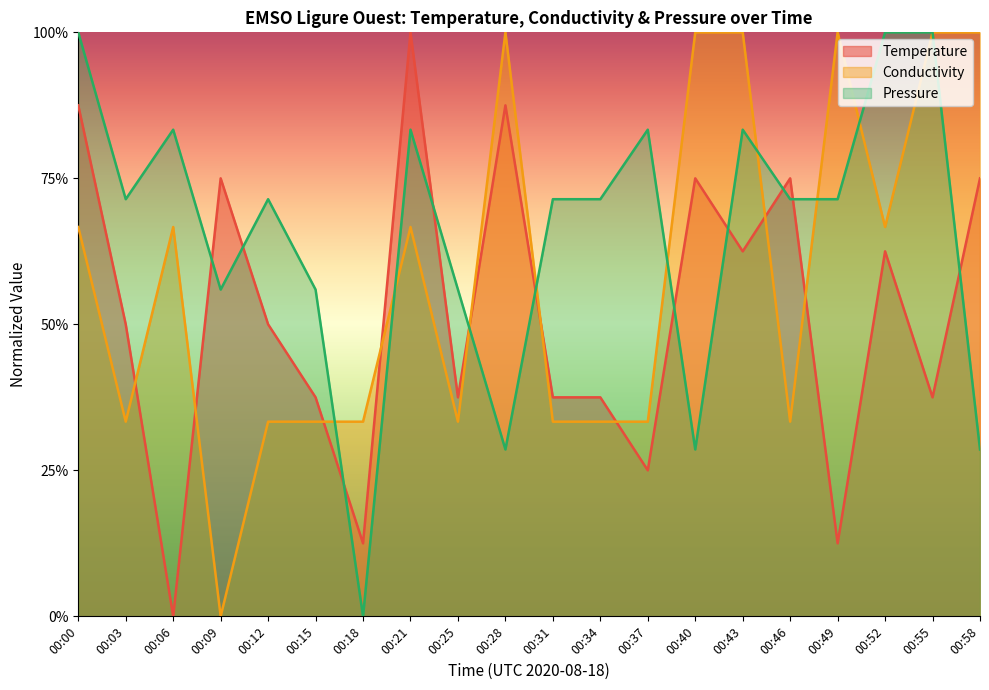

Reading right to left, transcribe all the data shown in this chart.

Temperature: 00:58=0.8	00:55=0.4	00:52=0.6	00:49=0.1	00:46=0.8	00:43=0.6	00:40=0.8	00:37=0.3	00:34=0.4	00:31=0.4	00:28=0.9	00:25=0.4	00:21=1.0	00:18=0.1	00:15=0.4	00:12=0.5	00:09=0.8	00:06=0.0	00:03=0.5	00:00=0.9
Conductivity: 00:58=1.0	00:55=1.0	00:52=0.7	00:49=1.0	00:46=0.3	00:43=1.0	00:40=1.0	00:37=0.3	00:34=0.3	00:31=0.3	00:28=1.0	00:25=0.3	00:21=0.7	00:18=0.3	00:15=0.3	00:12=0.3	00:09=0.0	00:06=0.7	00:03=0.3	00:00=0.7
Pressure: 00:58=0.3	00:55=1.0	00:52=1.0	00:49=0.7	00:46=0.7	00:43=0.8	00:40=0.3	00:37=0.8	00:34=0.7	00:31=0.7	00:28=0.3	00:25=0.6	00:21=0.8	00:18=0.0	00:15=0.6	00:12=0.7	00:09=0.6	00:06=0.8	00:03=0.7	00:00=1.0